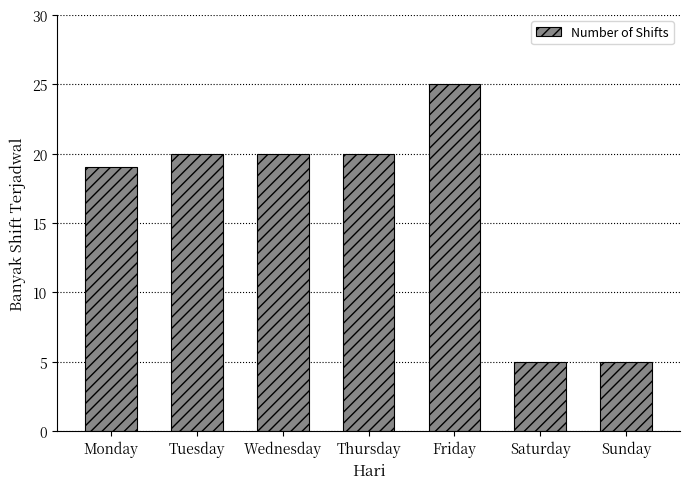

True or false: the data shows 20 at Thursday.

True